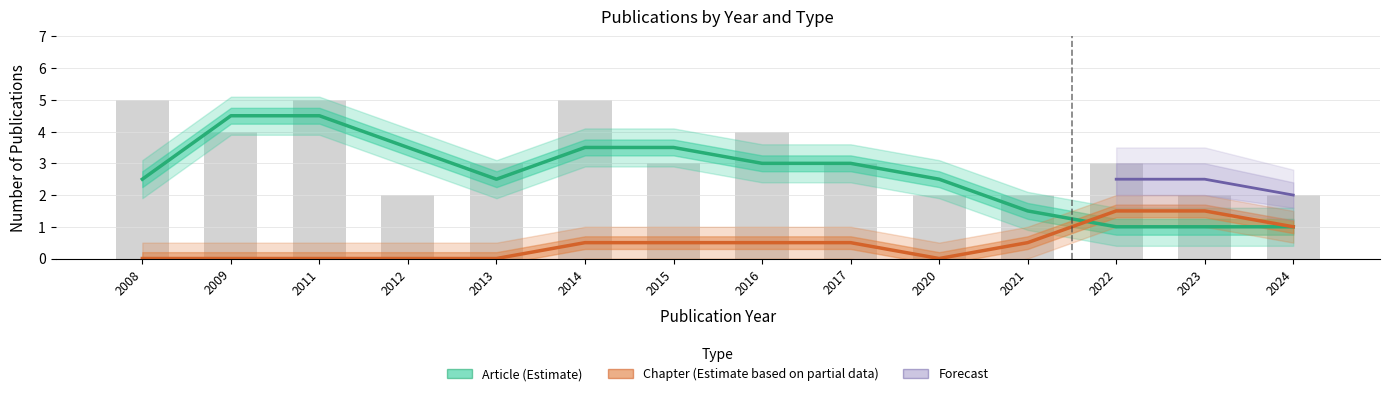

Read the Article value at 2014.

4